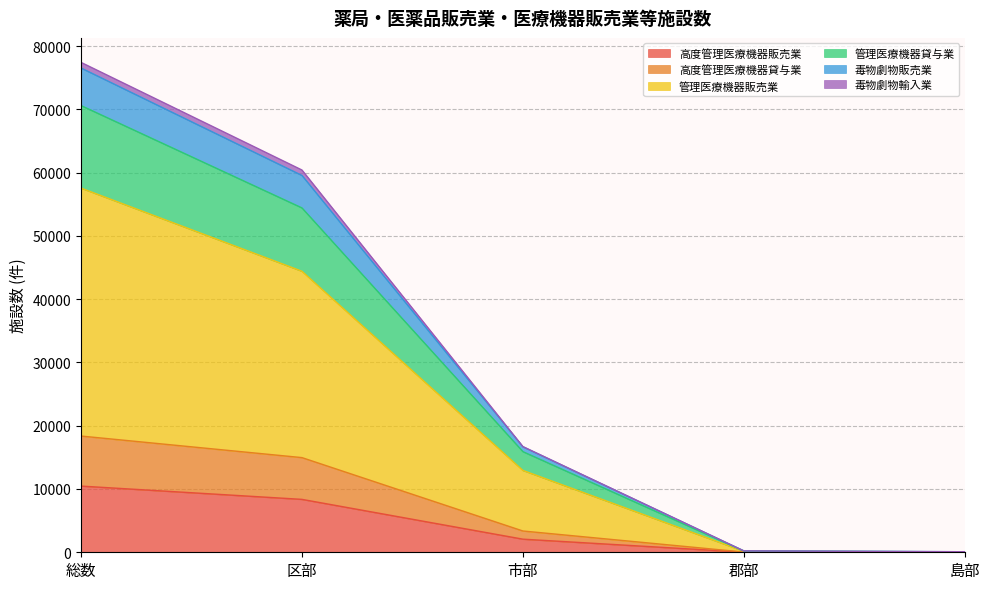

True or false: 高度管理医療機器貸与業 has more than 1 interior local peaks.

False